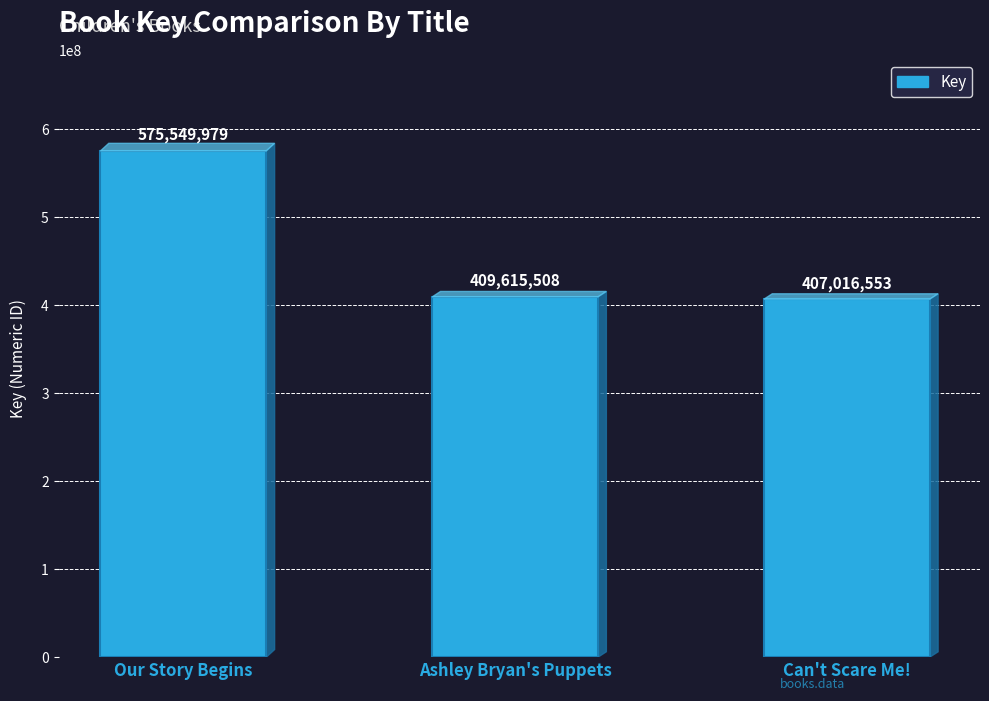

Which has a higher value, Ashley Bryan's Puppets or Our Story Begins?

Our Story Begins